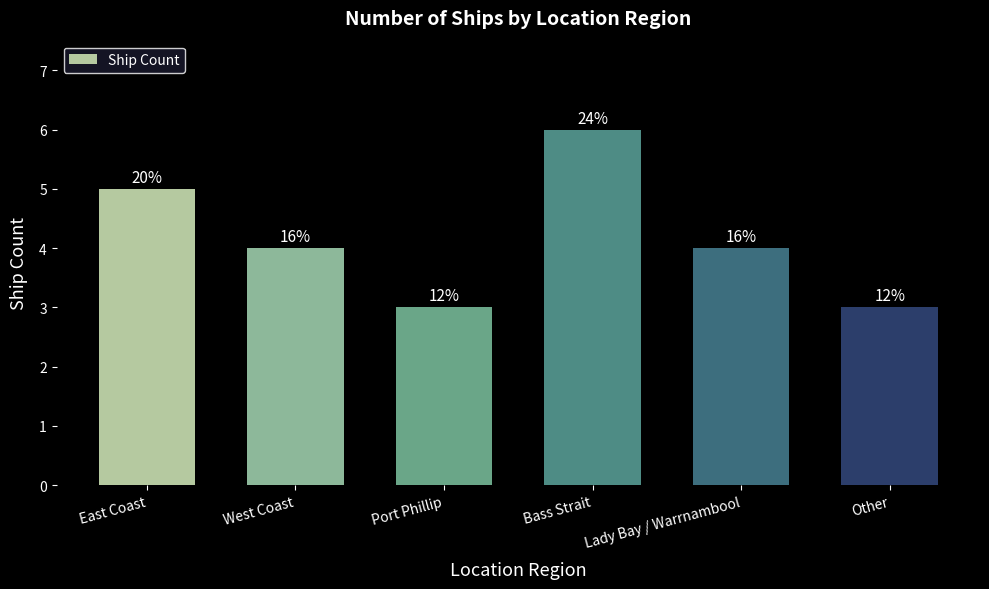

Does the chart contain any negative values?

No